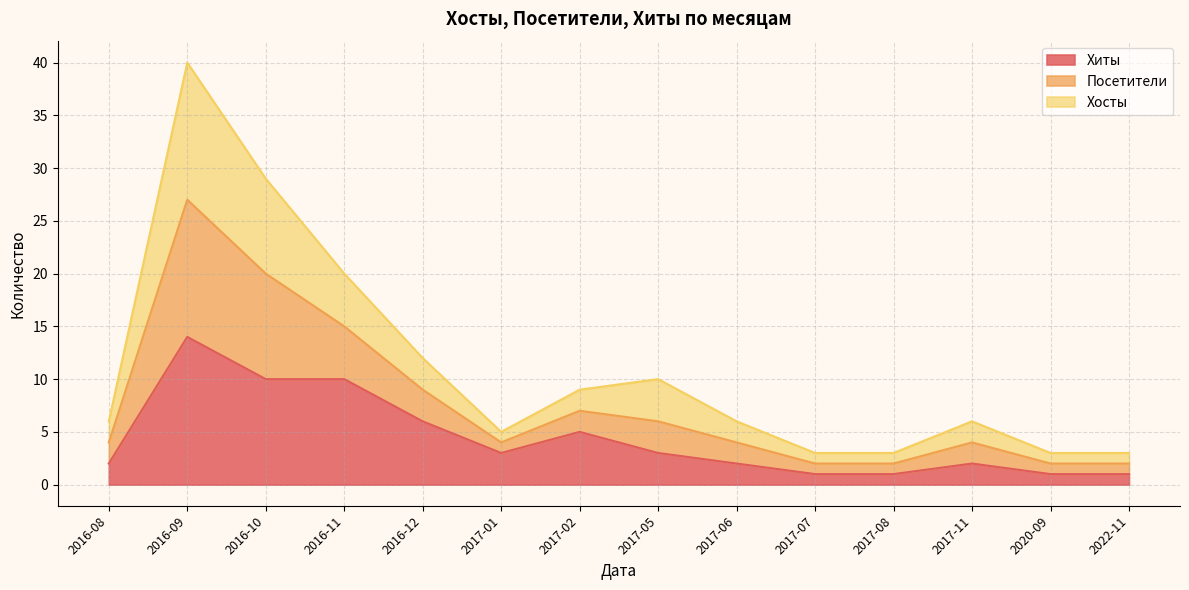

What is the highest value of the Хиты series?

14